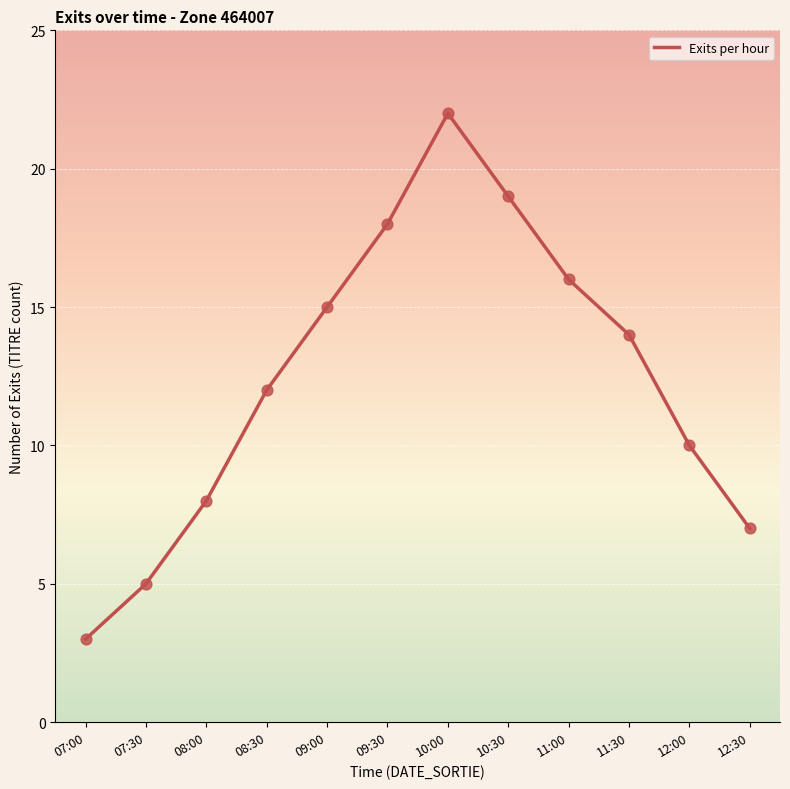

Between 08:00 and 07:00, which is larger?

08:00